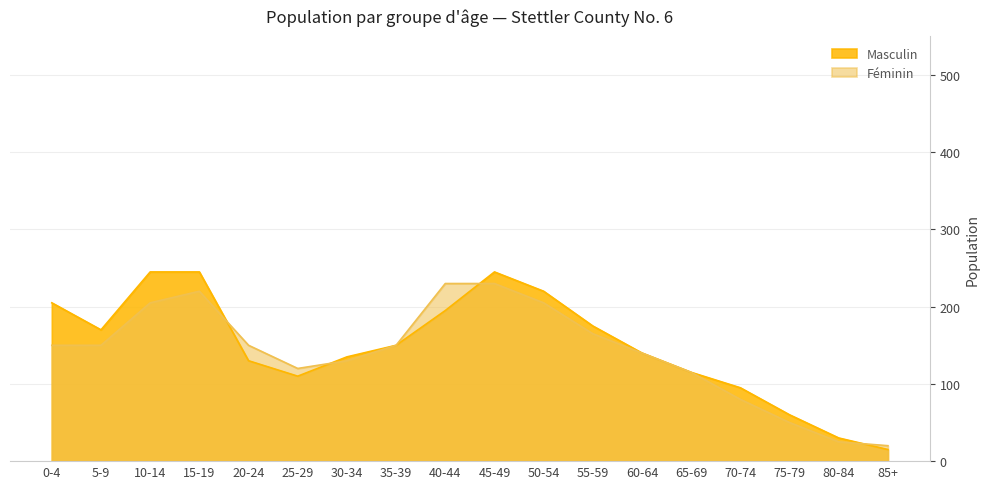

Does the chart display data point markers on the line(s)?

No